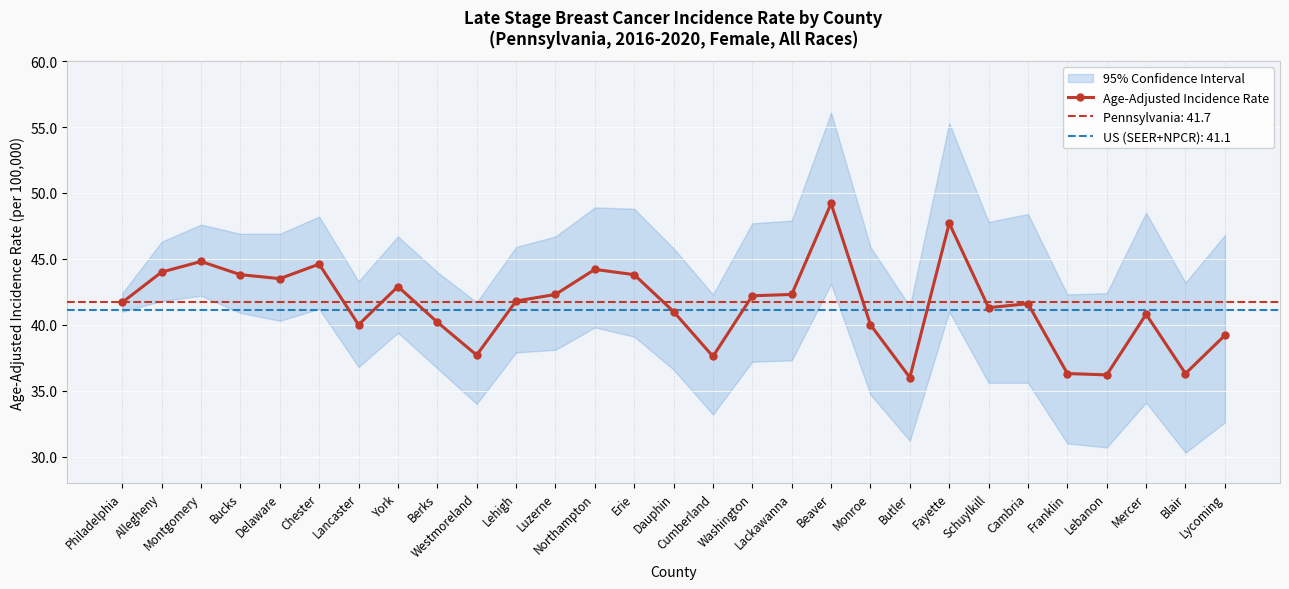

Approximately how many times larger is the value at Lycoming compared to Cambria?

0.9